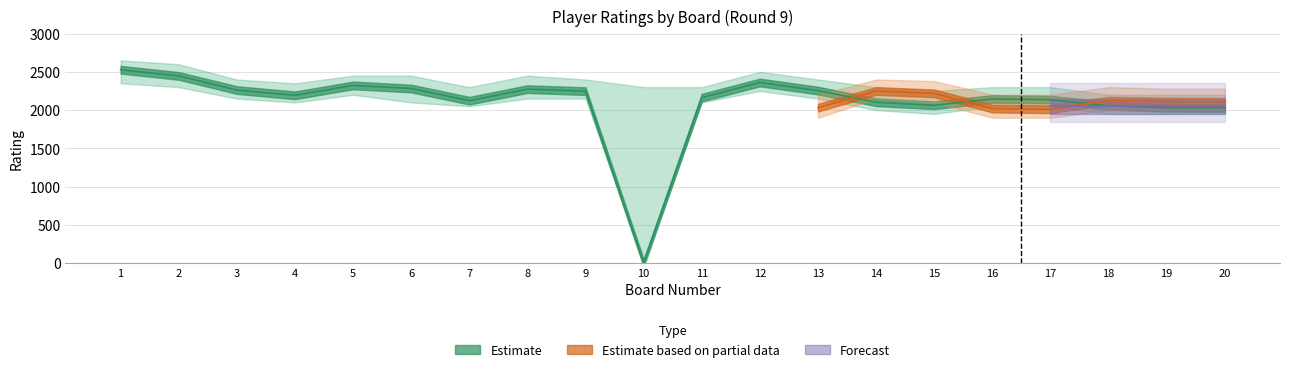

True or false: Forecast and Estimate based on partial data cross at least once.

False